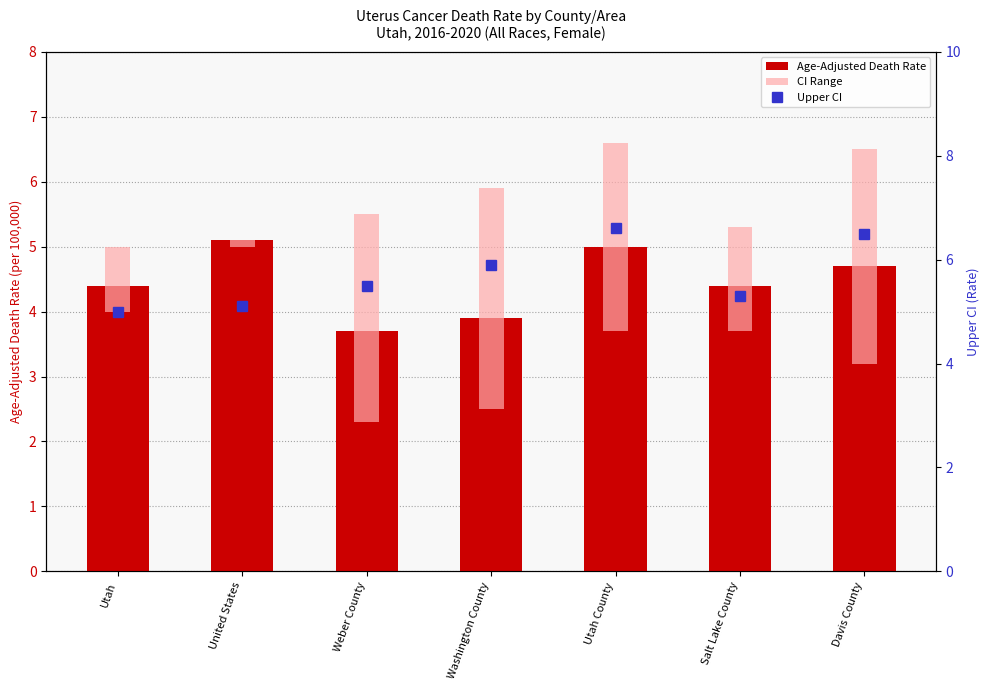

What is the label of the 6th bar from the left?

Salt Lake County